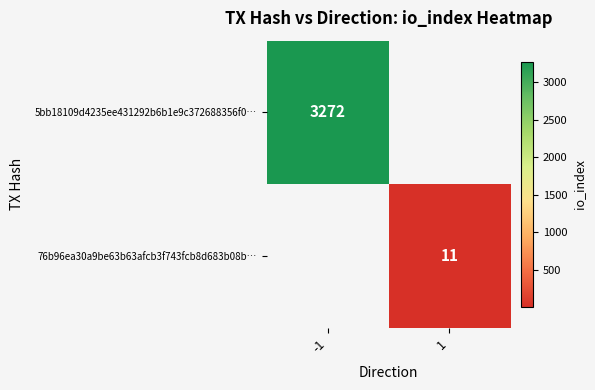

The value of 5bb18109d4235ee431292b6b1e9c372688356f0… at -1 is 3272. True or false?

True